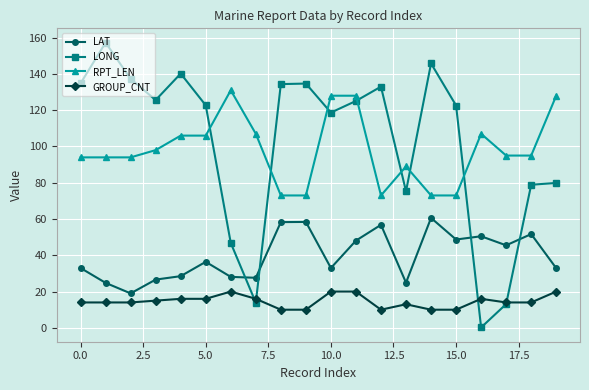

True or false: GROUP_CNT and LAT intersect in this chart.

False